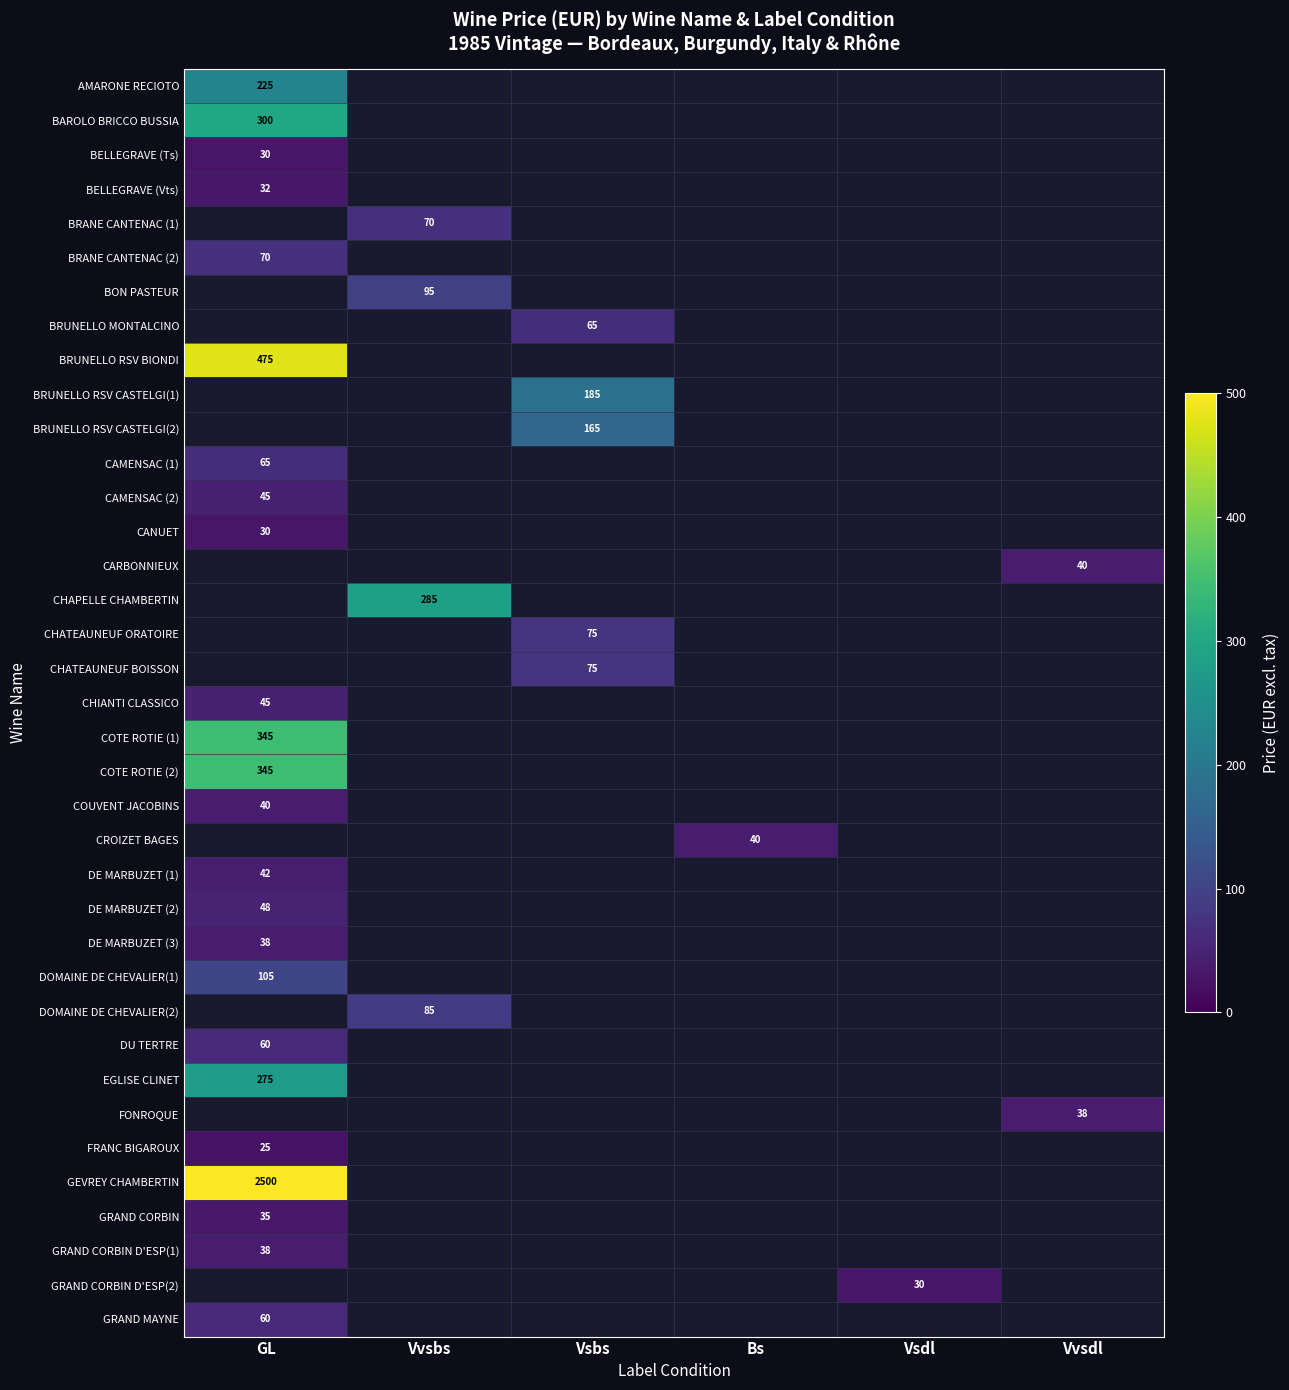

Is it true that CHAPELLE CHAMBERTIN equals 285 at Vvsbs?

True